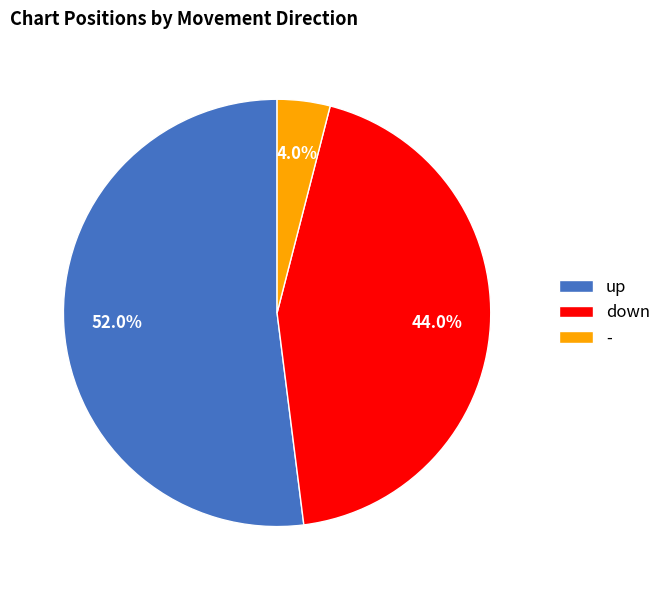

Between up and down, which is larger?

up